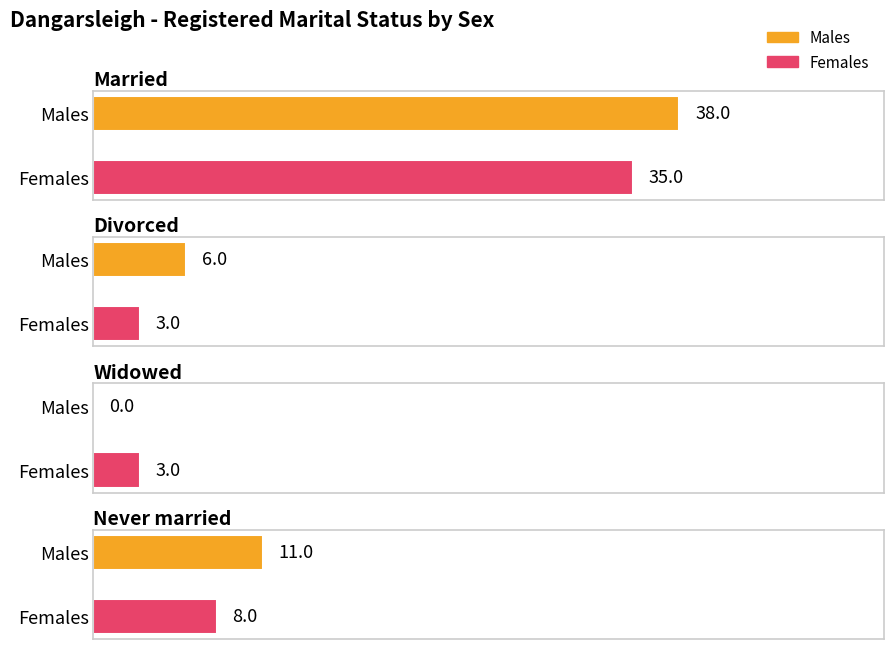

What is the value of the Widowed bar at the 2nd from the left?

3